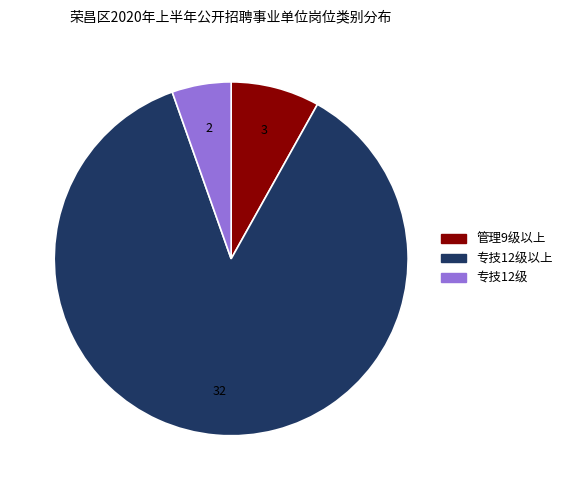

Is there any slice that represents more than half of the pie?

Yes